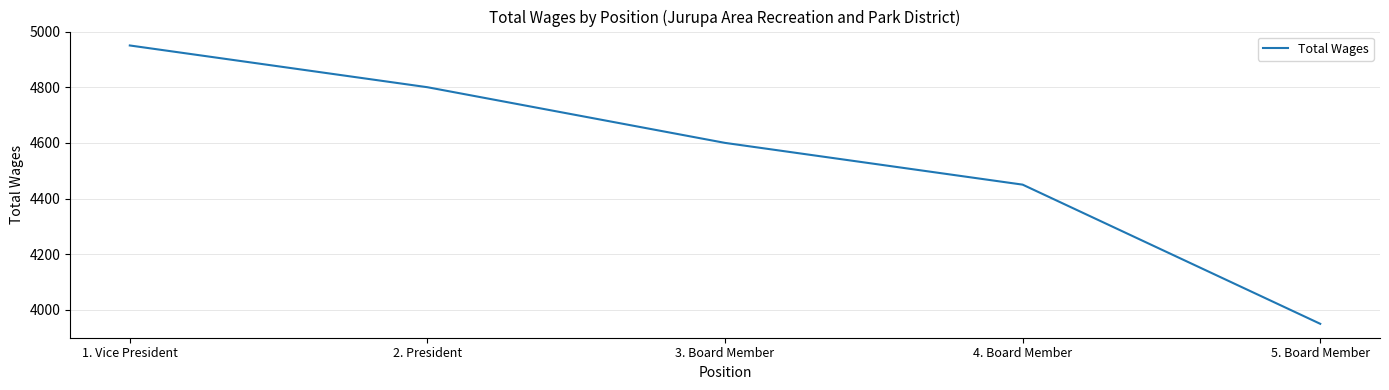

Reading right to left, list all the values displayed in this chart.

3950	4450	4600	4800	4950